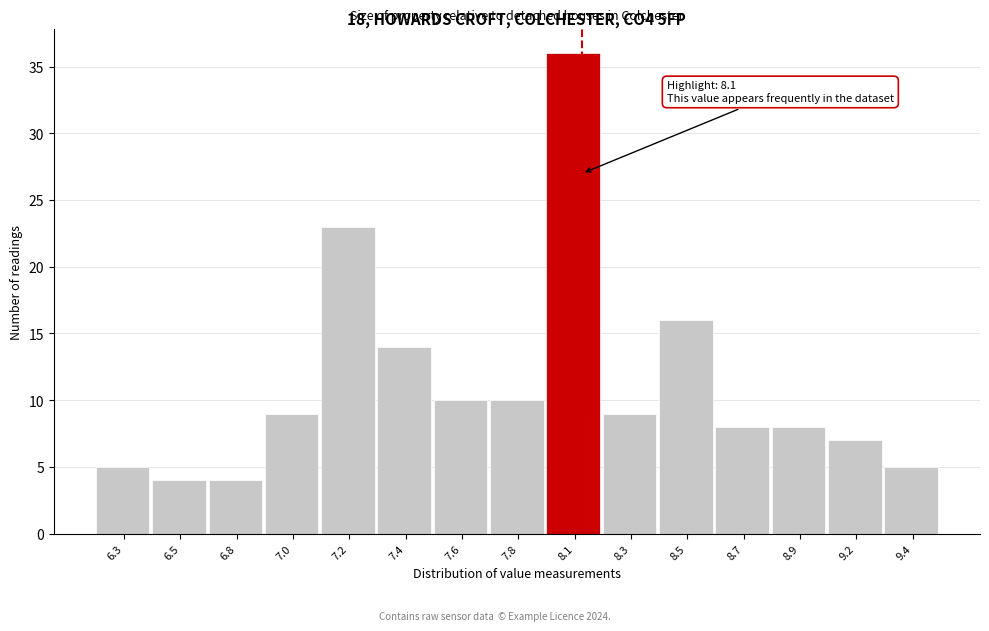

Reading left to right, extract all data points from this chart.

5	4	4	9	23	14	10	10	36	9	16	8	8	7	5